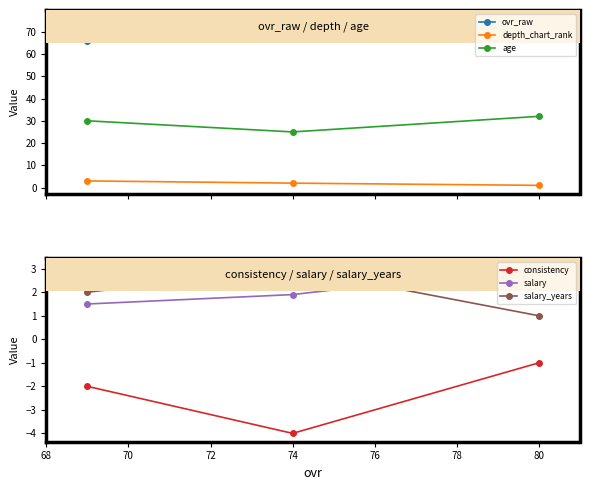

What value does the salary_years series have at 74?

3.0